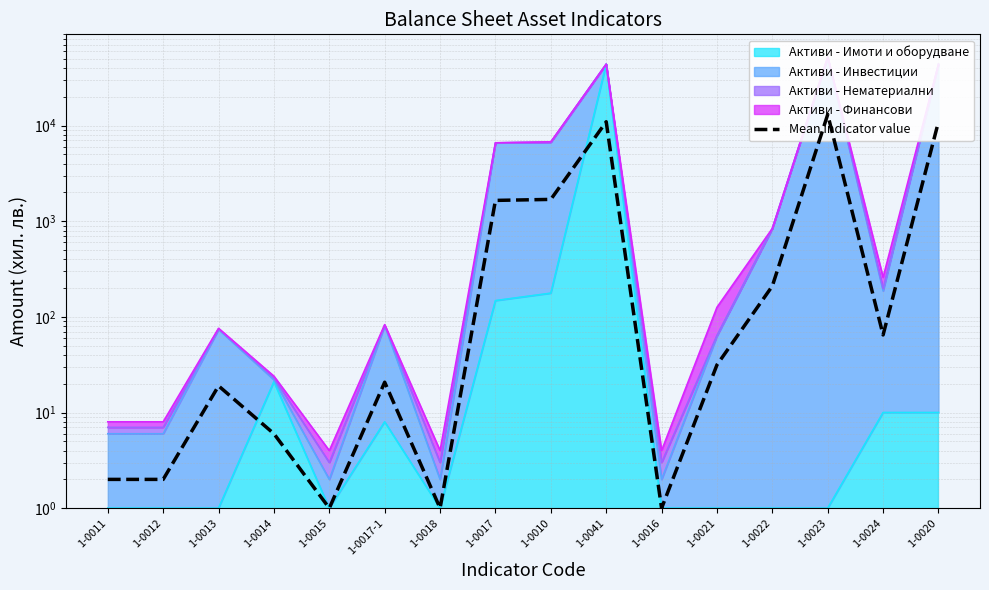

Reading right to left, list all the values displayed in this chart.

10962.0	64.8	13070.0	210.2	31.5	1.0	10973.8	1692.5	1651.8	1.0	20.8	1.0	6.0	19.0	2.0	2.0